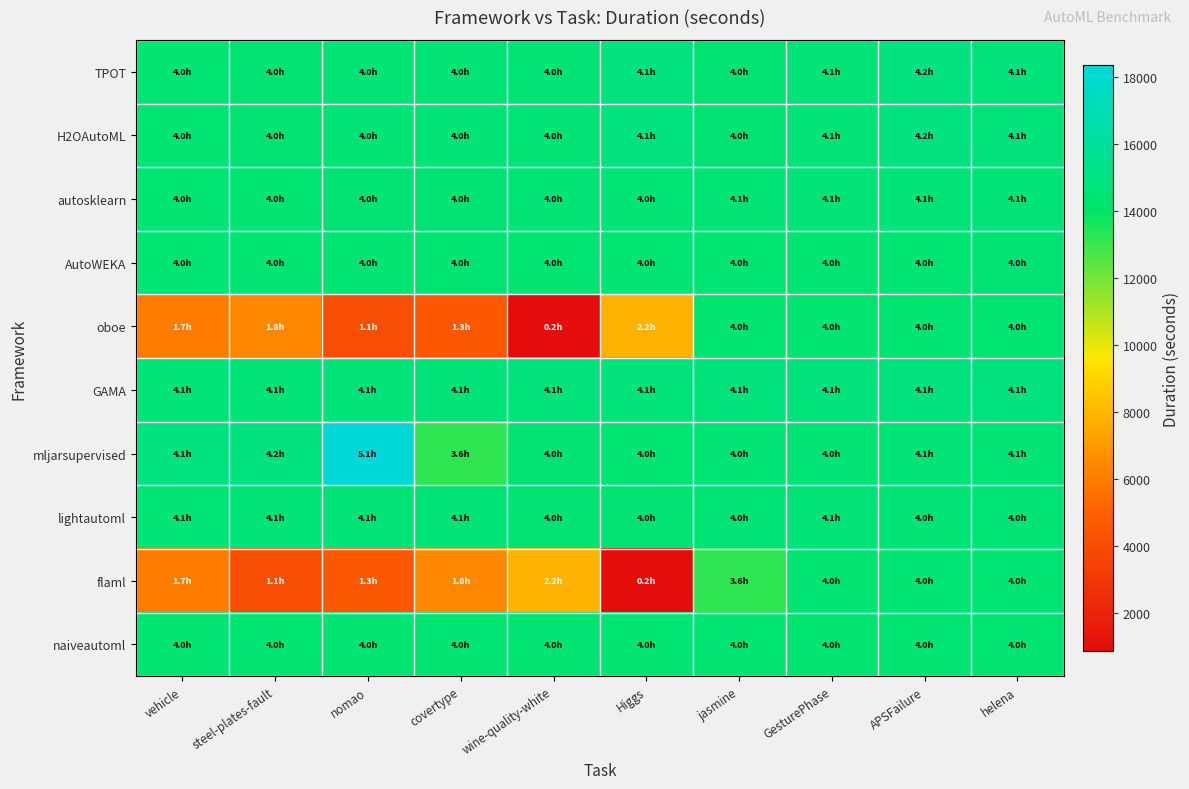

Which series has the largest range (max minus min)?

oboe